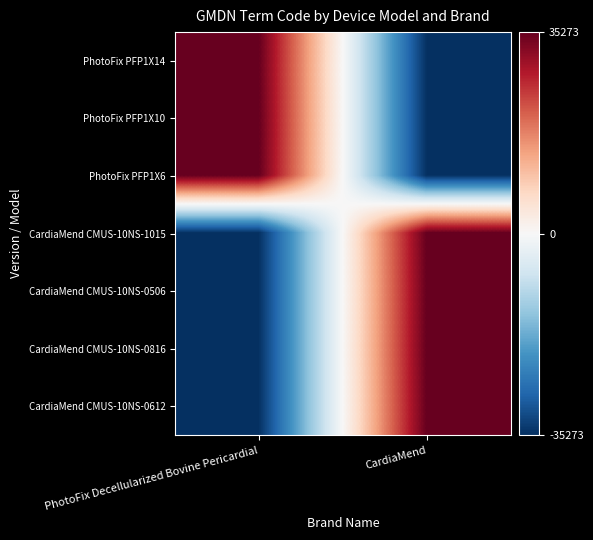

At how many categories does at least one series exceed 1226?

2